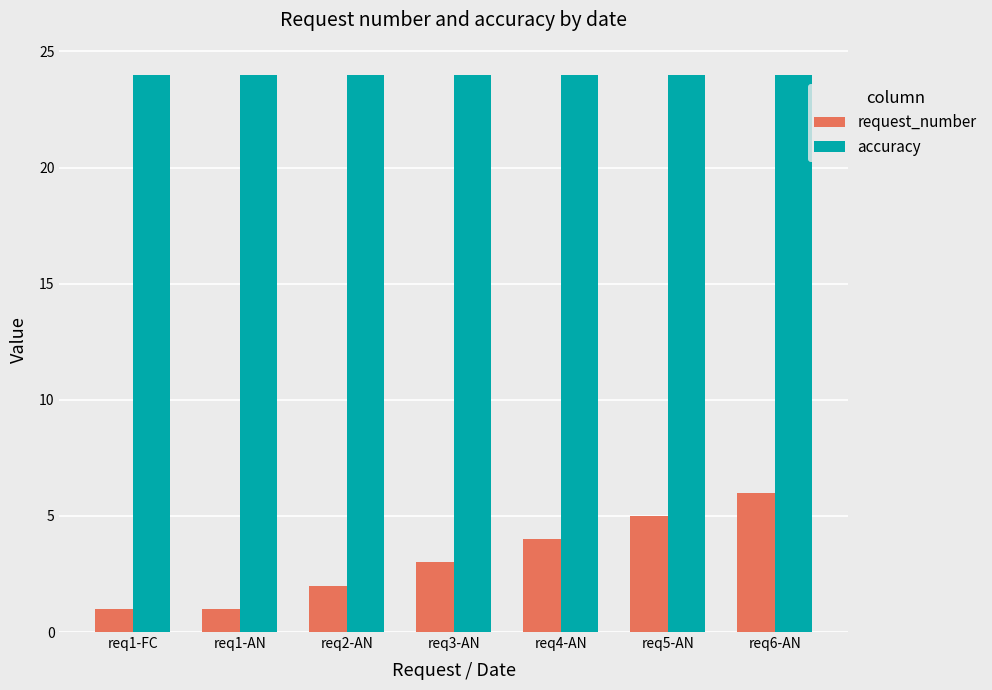

What is the highest value of the accuracy series?

24